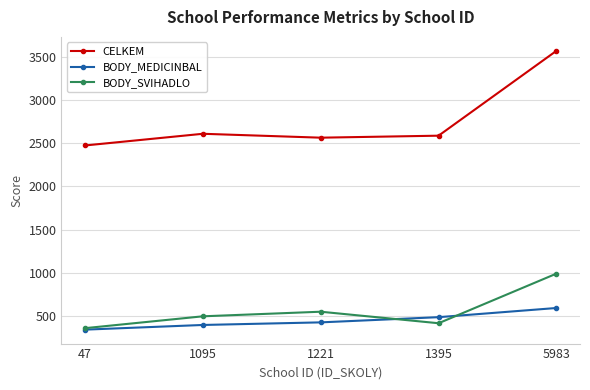

True or false: CELKEM and BODY_MEDICINBAL cross at least once.

False